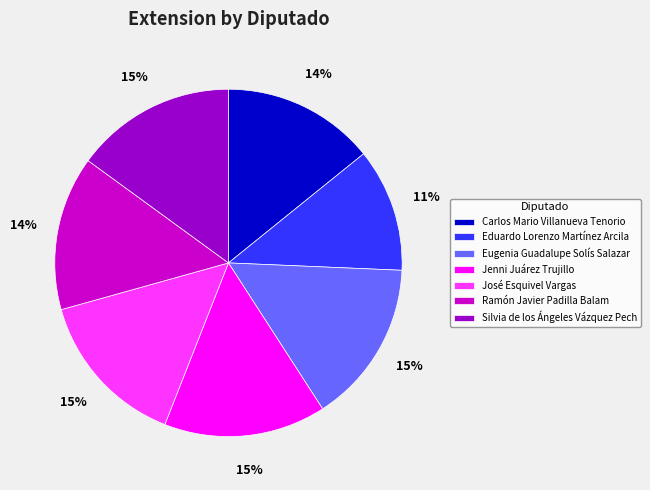

Which category has the smallest portion of the pie?

Eduardo Lorenzo Martínez Arcila